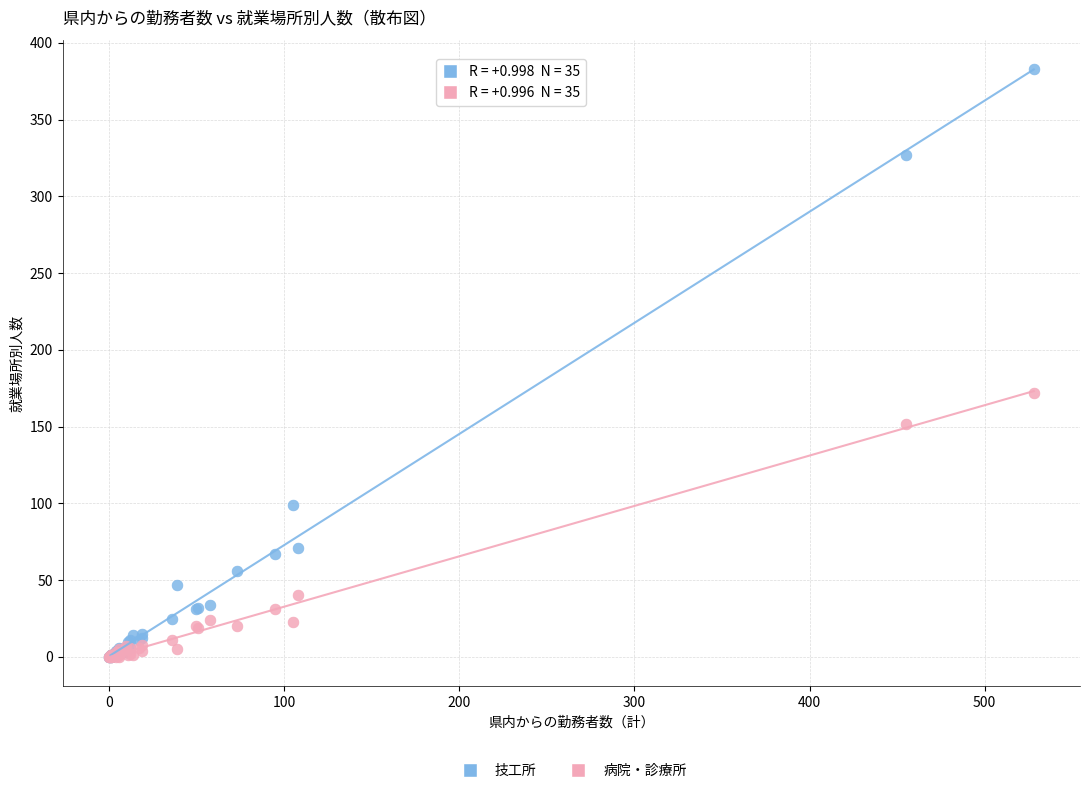

Which series reaches the maximum Y coordinate?

技工所